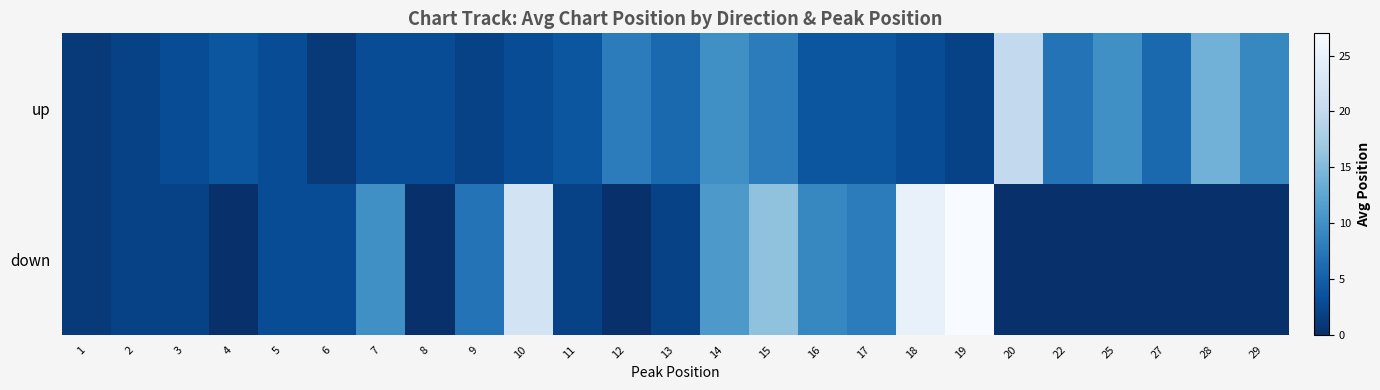

At 8, list the series in order from largest to smallest.

up, down